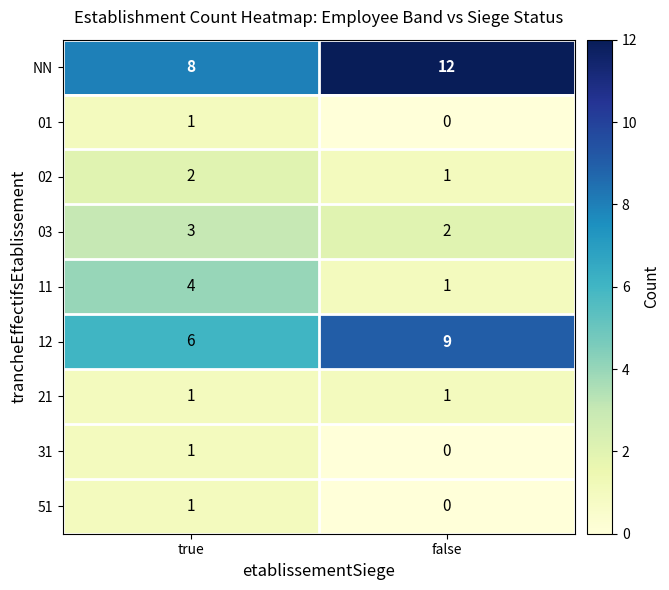

Which label corresponds to the largest value in the chart?

false